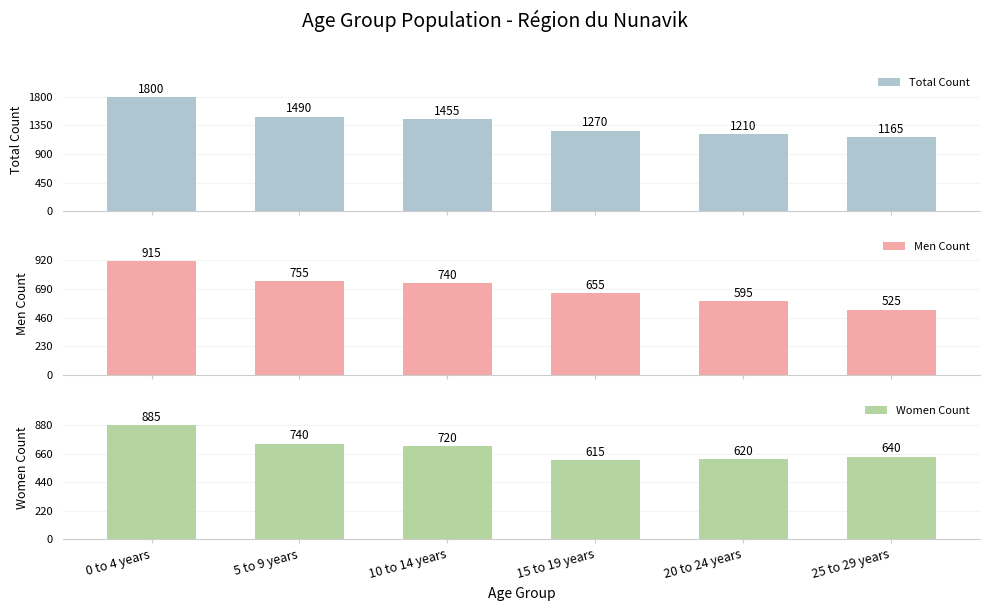

What is the lowest value of the Total Count series?

1165